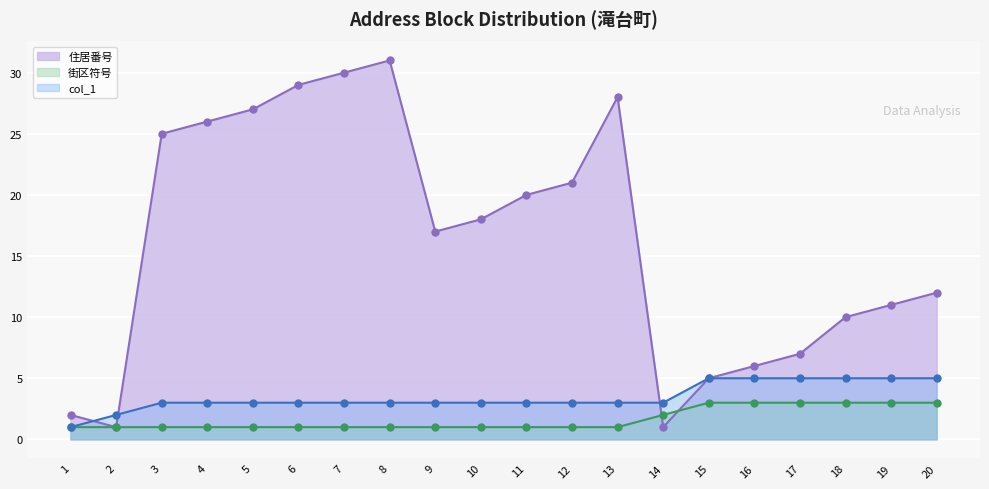

Reading left to right, list all the values displayed in this chart.

住居番号: 1=2	2=1	3=25	4=26	5=27	6=29	7=30	8=31	9=17	10=18	11=20	12=21	13=28	14=1	15=5	16=6	17=7	18=10	19=11	20=12
街区符号: 1=1	2=1	3=1	4=1	5=1	6=1	7=1	8=1	9=1	10=1	11=1	12=1	13=1	14=2	15=3	16=3	17=3	18=3	19=3	20=3
col_1: 1=1	2=2	3=3	4=3	5=3	6=3	7=3	8=3	9=3	10=3	11=3	12=3	13=3	14=3	15=5	16=5	17=5	18=5	19=5	20=5